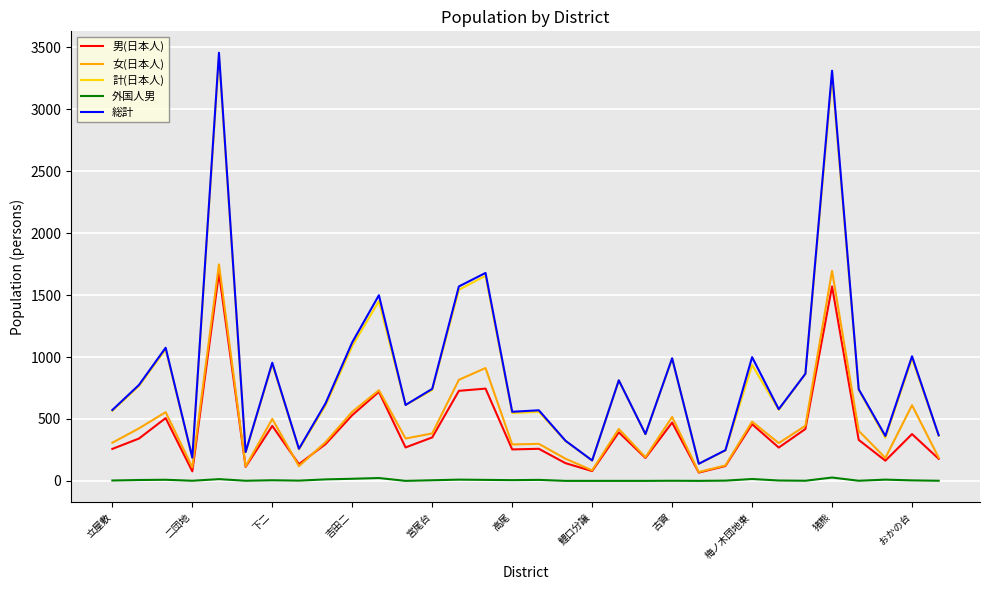

True or false: 男(日本人) has more than 1 interior local peaks.

True